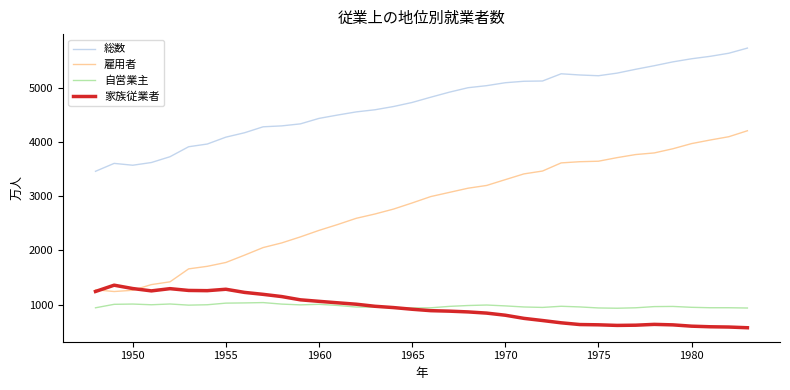

Which series has the largest total across all categories?

総数